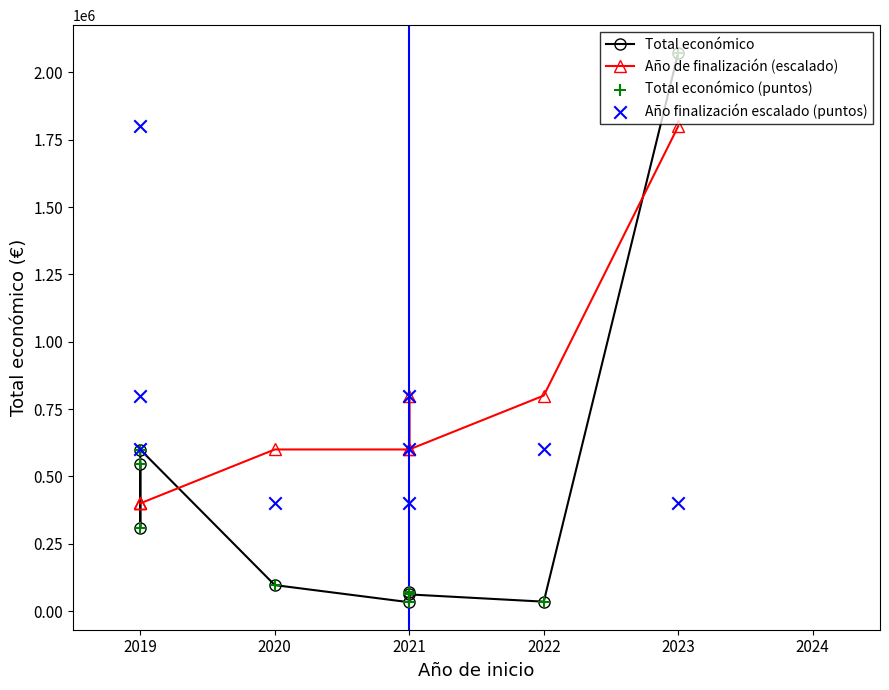

What are all the series names shown in the legend?

Total económico, Año de finalización (escalado), Total económico (puntos), Año finalización escalado (puntos)